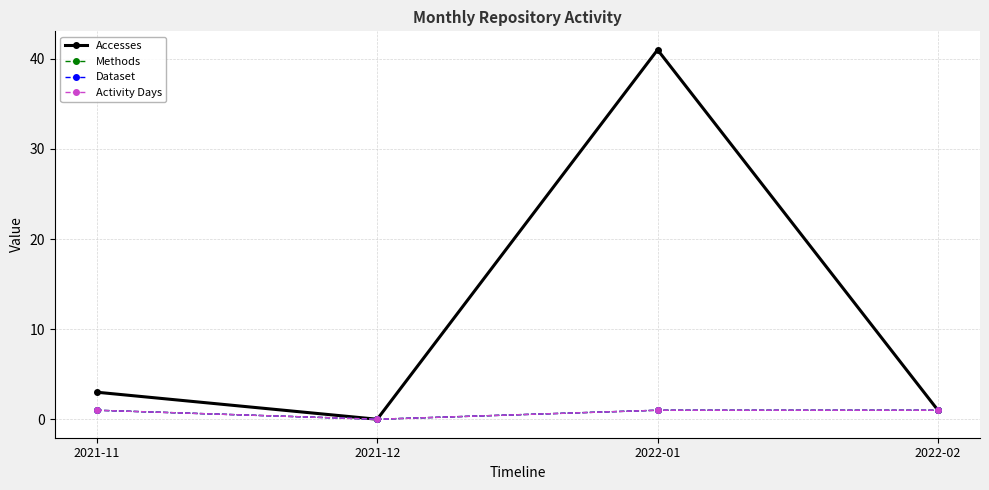

Does the chart have visible grid lines?

Yes